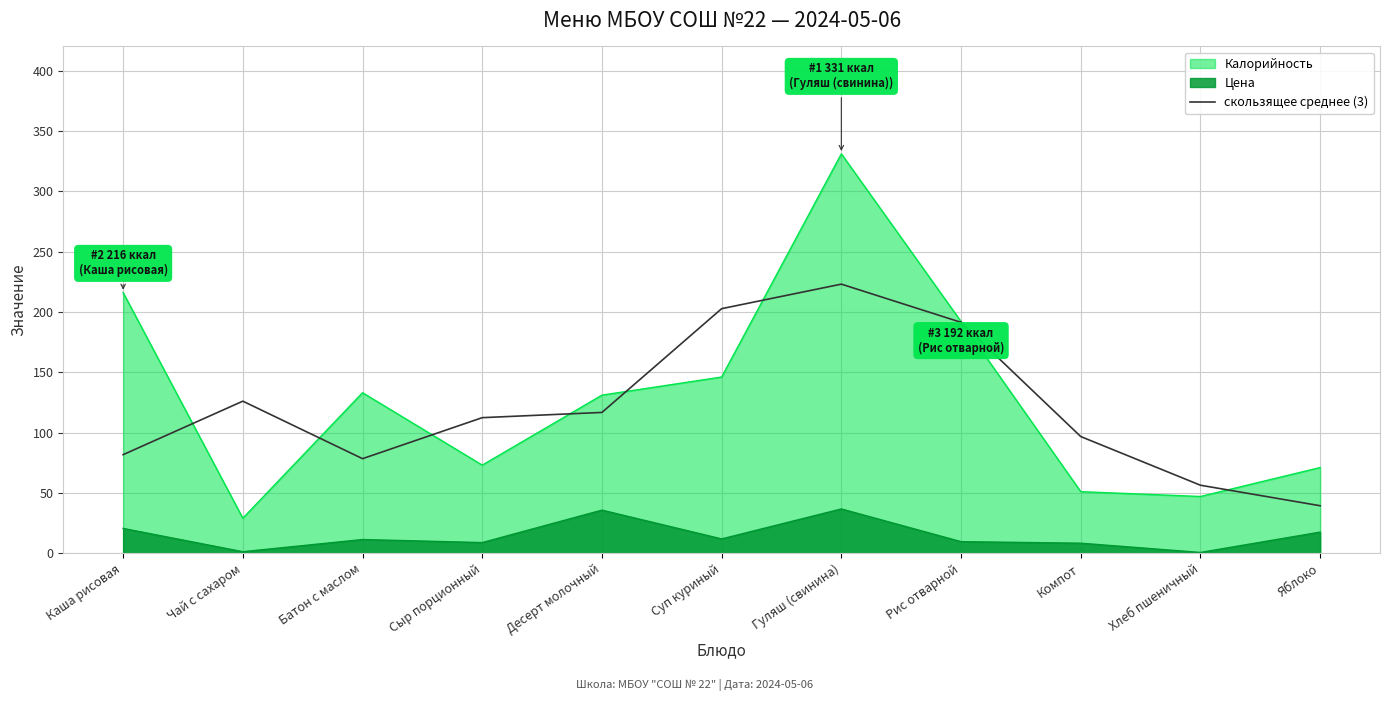

How many interior local peaks (higher than both neighbors) does the data have?

2